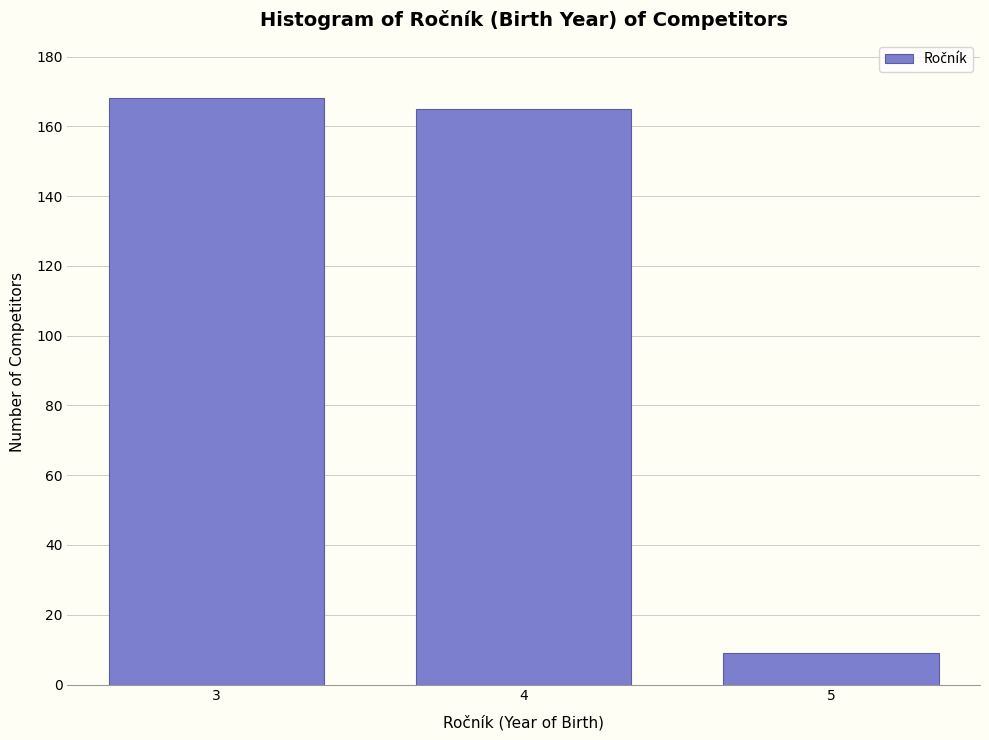

Reading left to right, what are all the values shown in this chart?

3=168	4=165	5=9